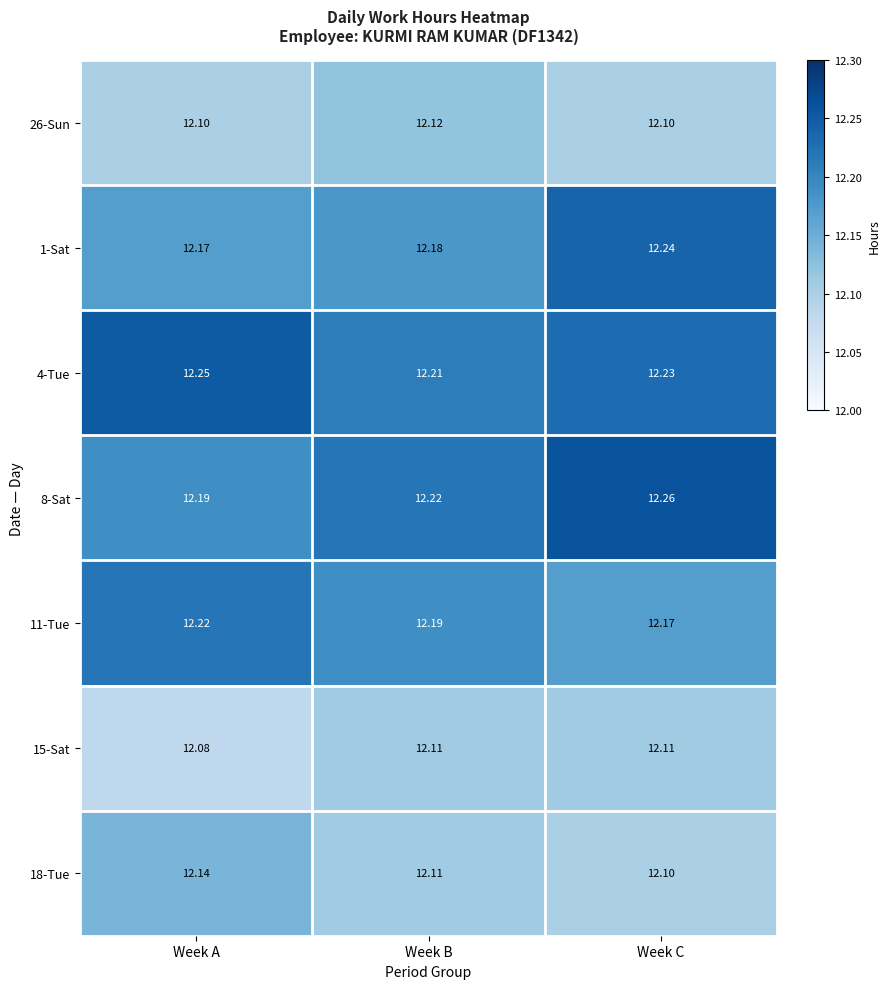

List the labels in order of 11-Tue value, smallest first.

Week C, Week B, Week A